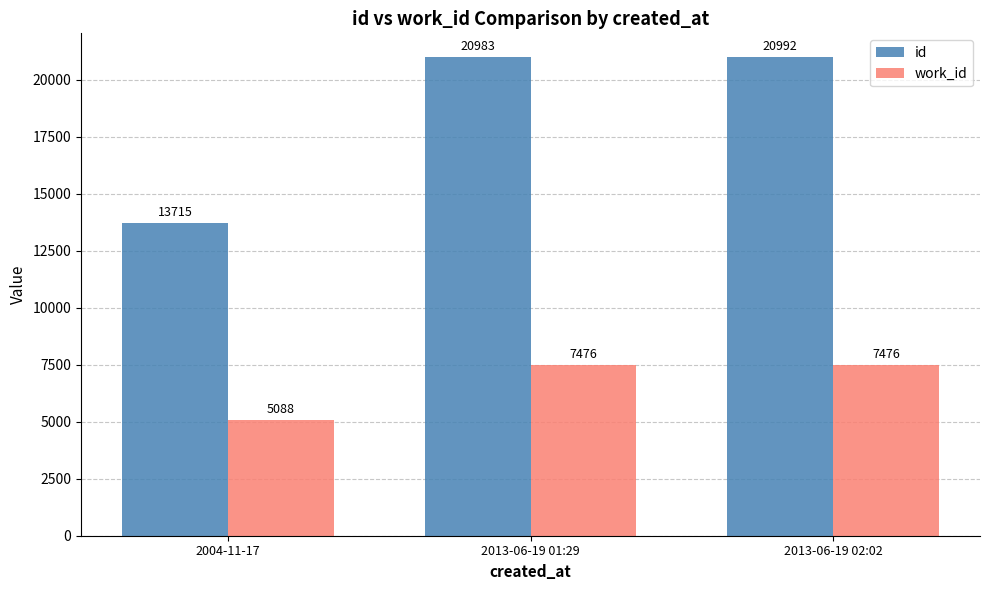

At which label does id reach its peak?

2013-06-19 02:02